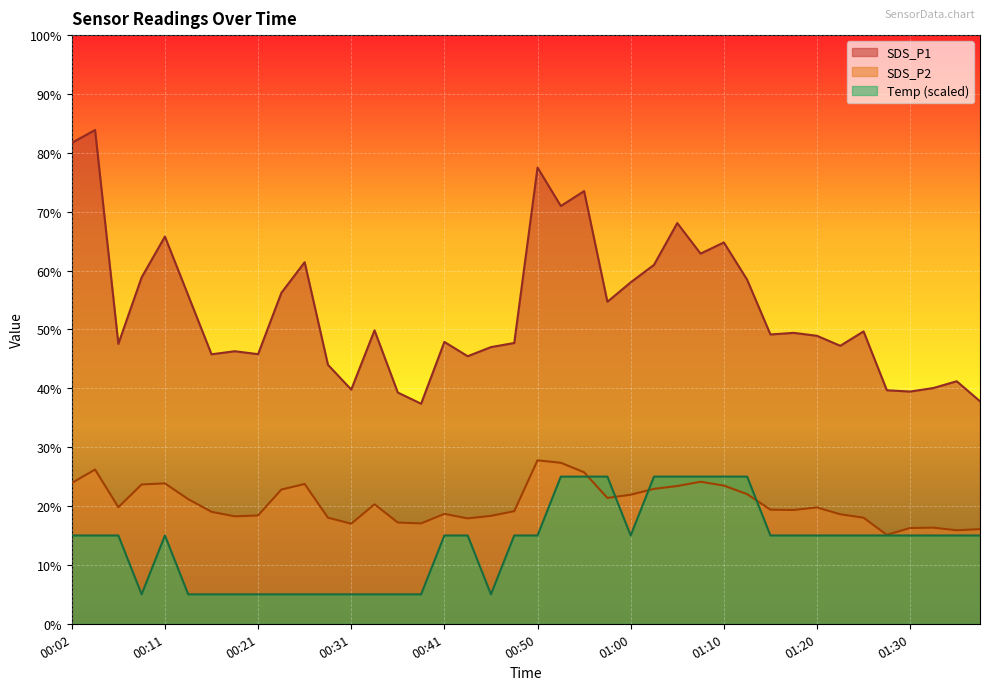

Reading left to right, transcribe all the data shown in this chart.

SDS_P1: 81.7	83.9	47.5	58.9	65.8	55.8	45.8	46.3	45.8	56.2	61.4	44.0	39.8	49.9	39.3	37.4	47.9	45.5	47.0	47.7	77.5	71.0	73.5	54.7	58.0	61.0	68.1	62.9	64.8	58.5	49.1	49.4	48.9	47.2	49.7	39.7	39.5	40.0	41.2	37.8
SDS_P2: 23.9	26.2	19.8	23.7	23.9	21.2	19.0	18.2	18.4	22.8	23.8	18.0	17.0	20.3	17.2	17.1	18.7	17.9	18.3	19.1	27.8	27.4	25.7	21.4	21.9	22.9	23.4	24.1	23.5	22.0	19.4	19.3	19.8	18.6	18.0	15.1	16.3	16.3	15.9	16.1
Temp: 15.0	15.0	15.0	5.0	15.0	5.0	5.0	5.0	5.0	5.0	5.0	5.0	5.0	5.0	5.0	5.0	15.0	15.0	5.0	15.0	15.0	25.0	25.0	25.0	15.0	25.0	25.0	25.0	25.0	25.0	15.0	15.0	15.0	15.0	15.0	15.0	15.0	15.0	15.0	15.0